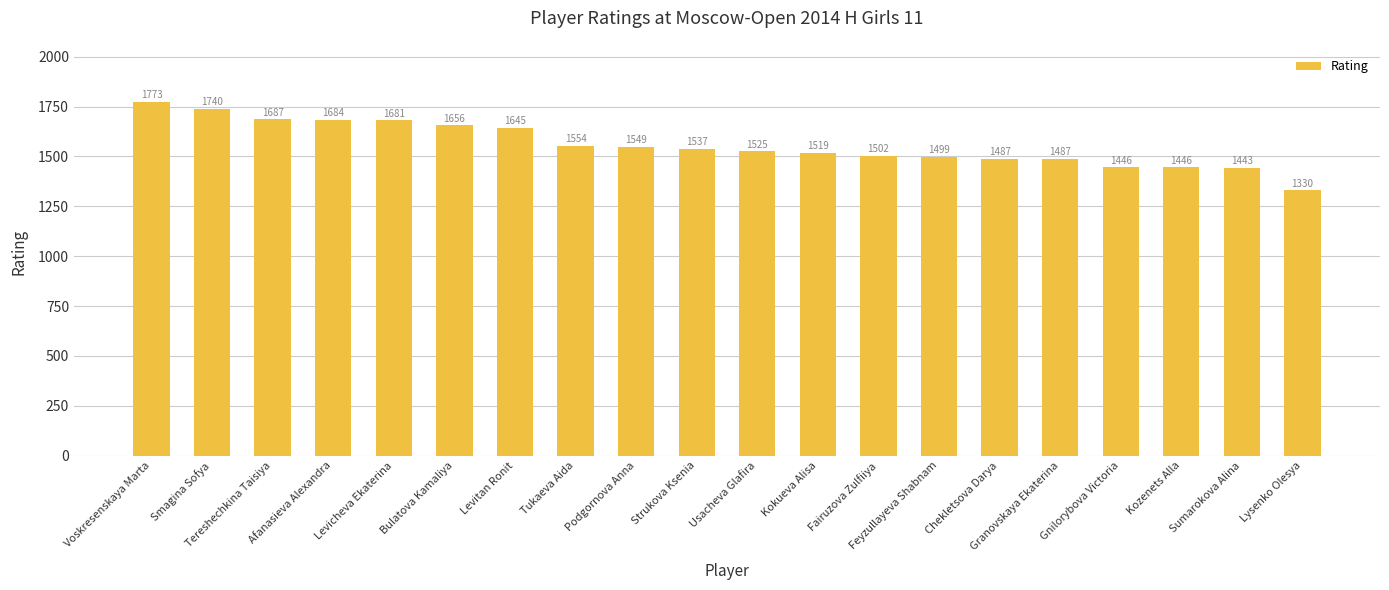

What is the sum of all values?

31190